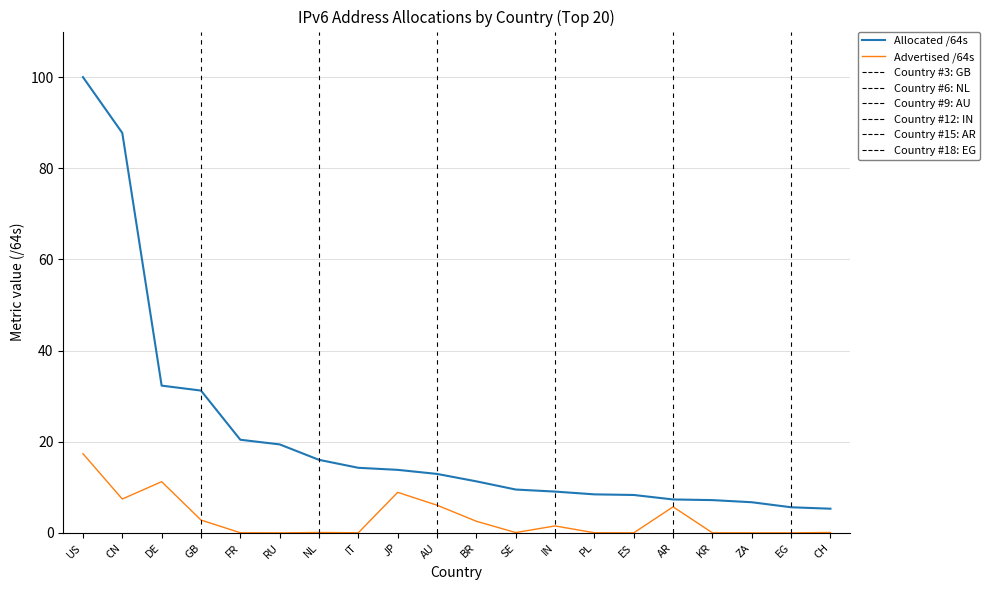

At which category is the sum across all series the highest?

US